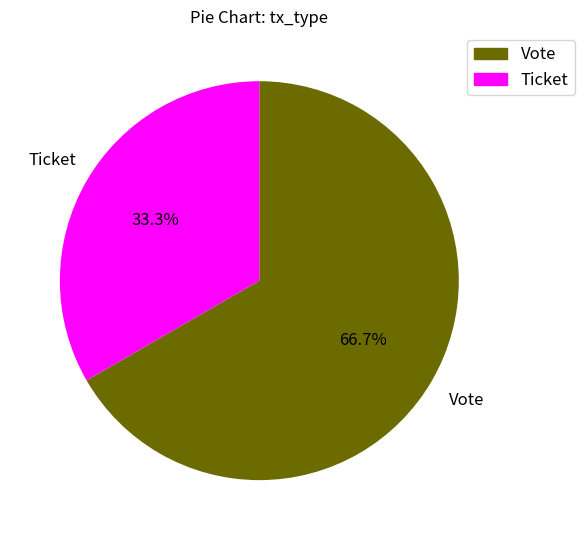

Does Vote represent more than half of the total?

Yes